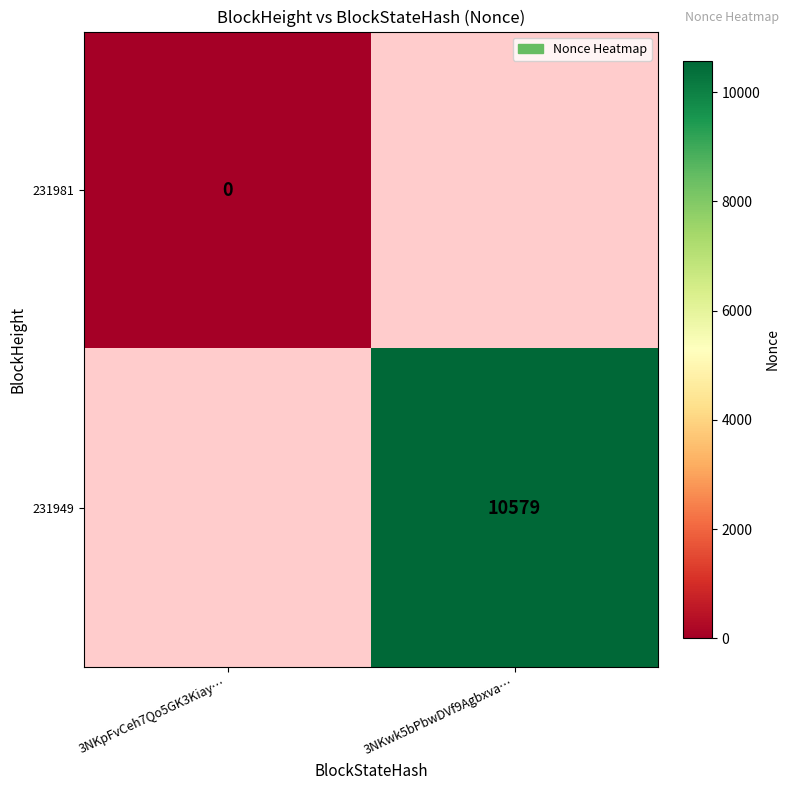

Is the value of 231949 at 3NKwk5bPbwDVf9Agbxva… greater than the value of 231981 at 3NKpFvCeh7Qo5GK3Kiay…?

Yes